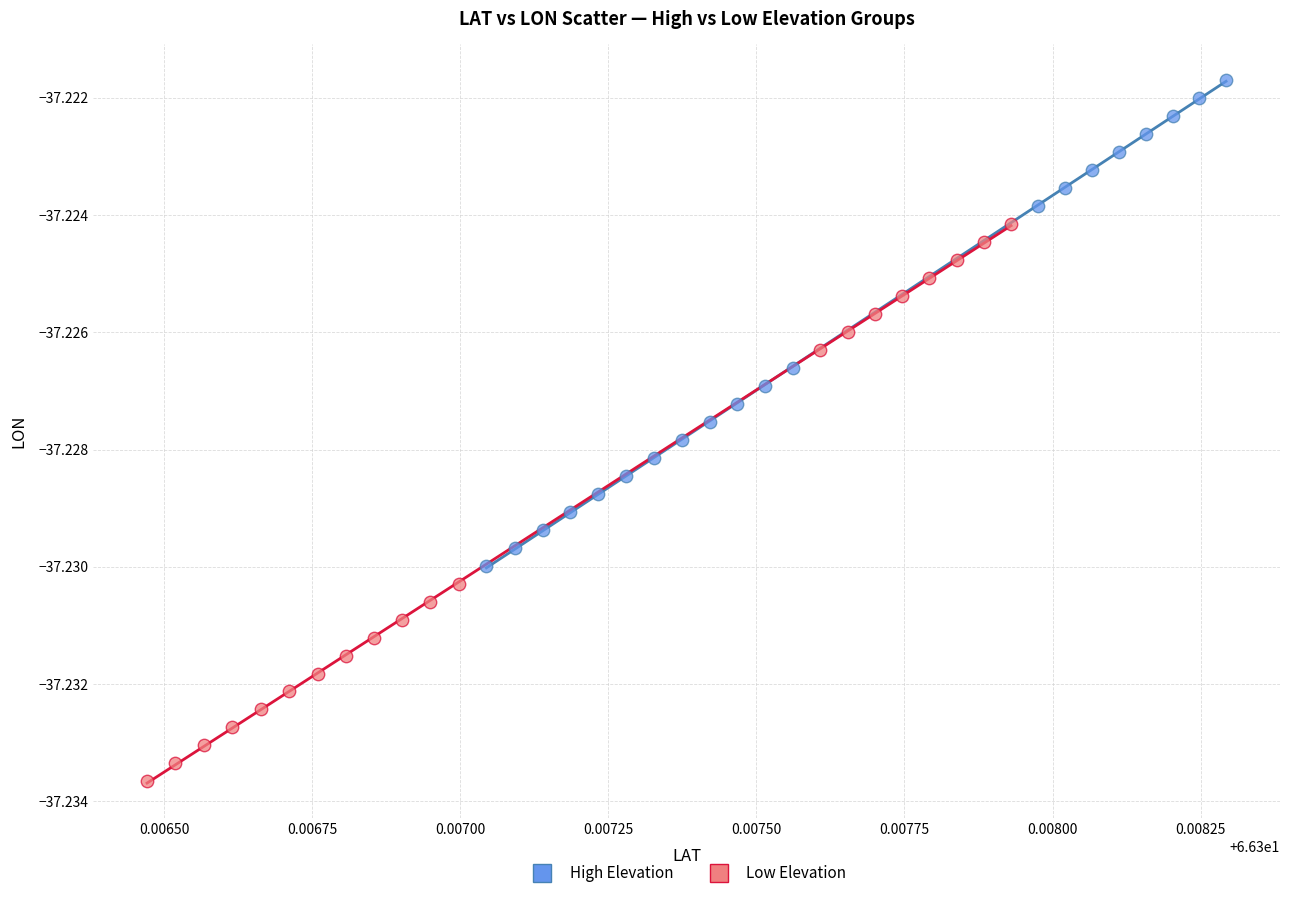

What are all the series names shown in the legend?

High Elevation, Low Elevation